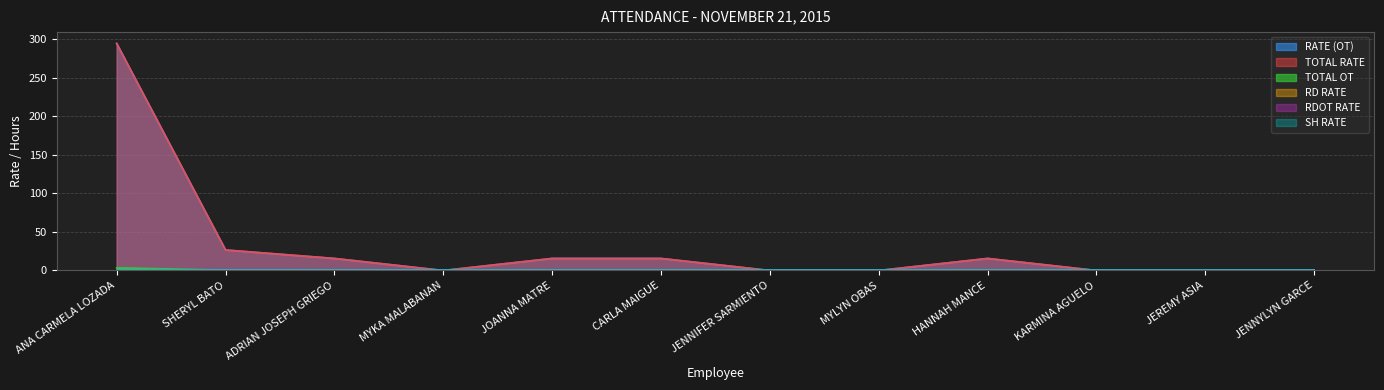

In RATE (OT), how many points are higher than both neighbors (excluding endpoints)?

1